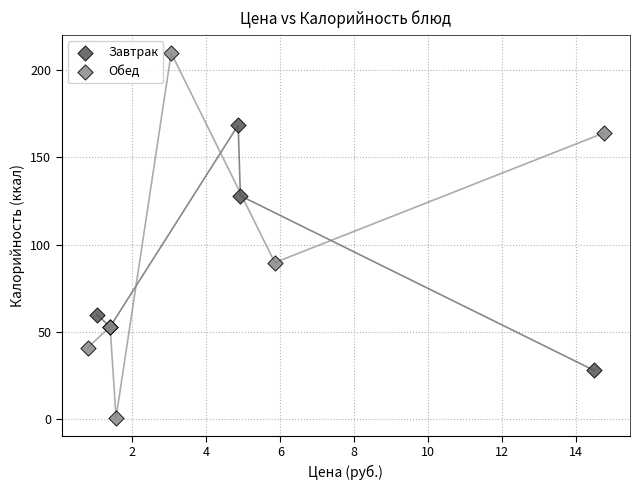

What are all the series names shown in the legend?

Завтрак, Обед